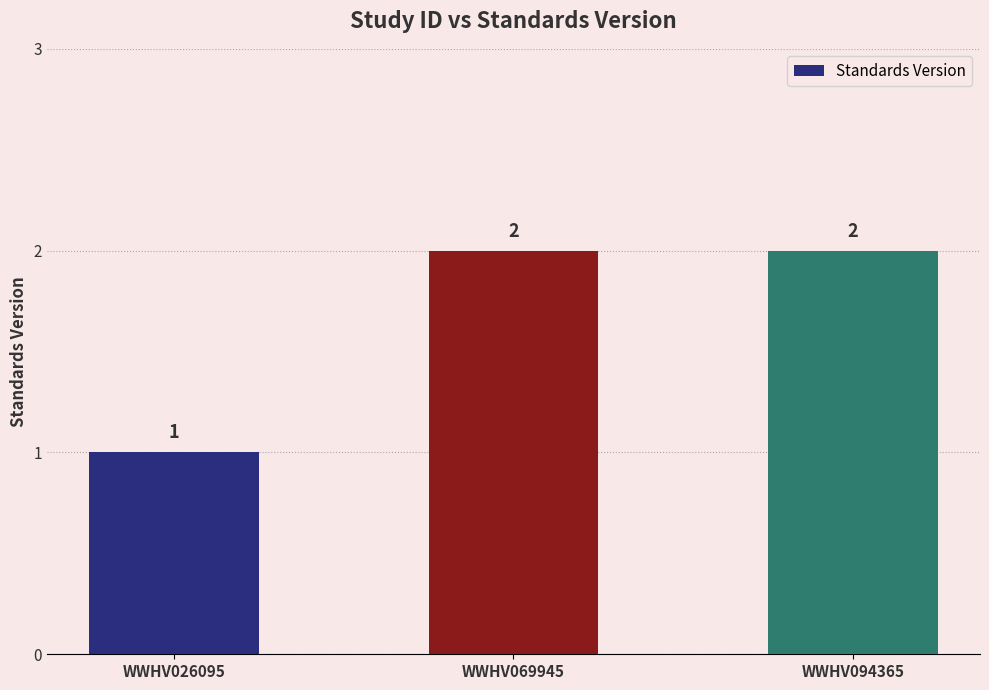

Reading left to right, extract all data points from this chart.

WWHV026095=1	WWHV069945=2	WWHV094365=2